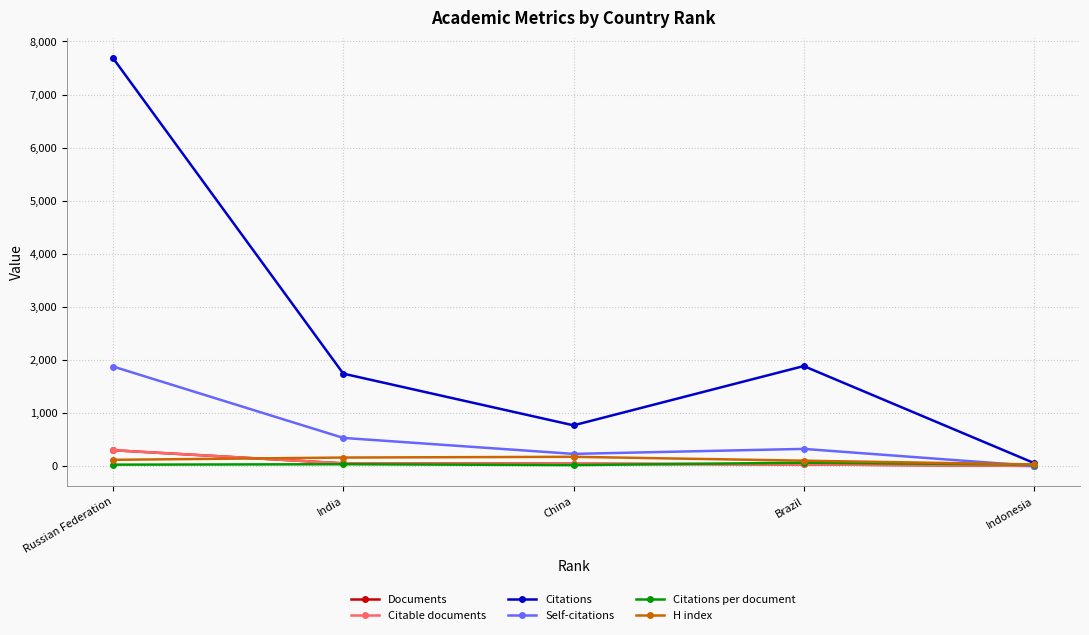

Is this an area chart (filled region under the line)?

No